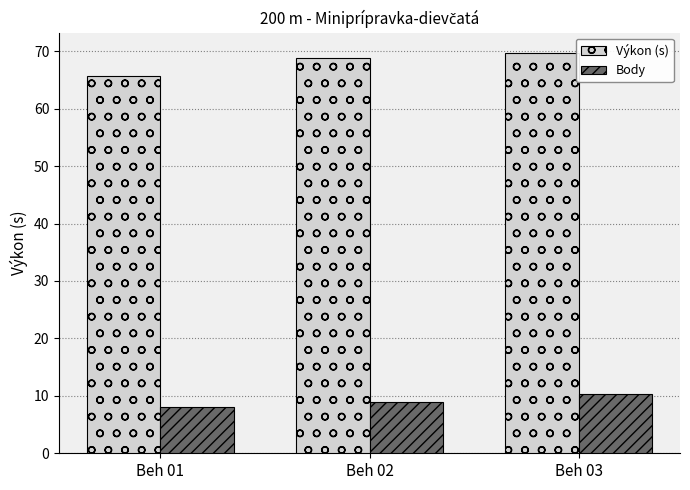

How many series are shown in this chart?

2